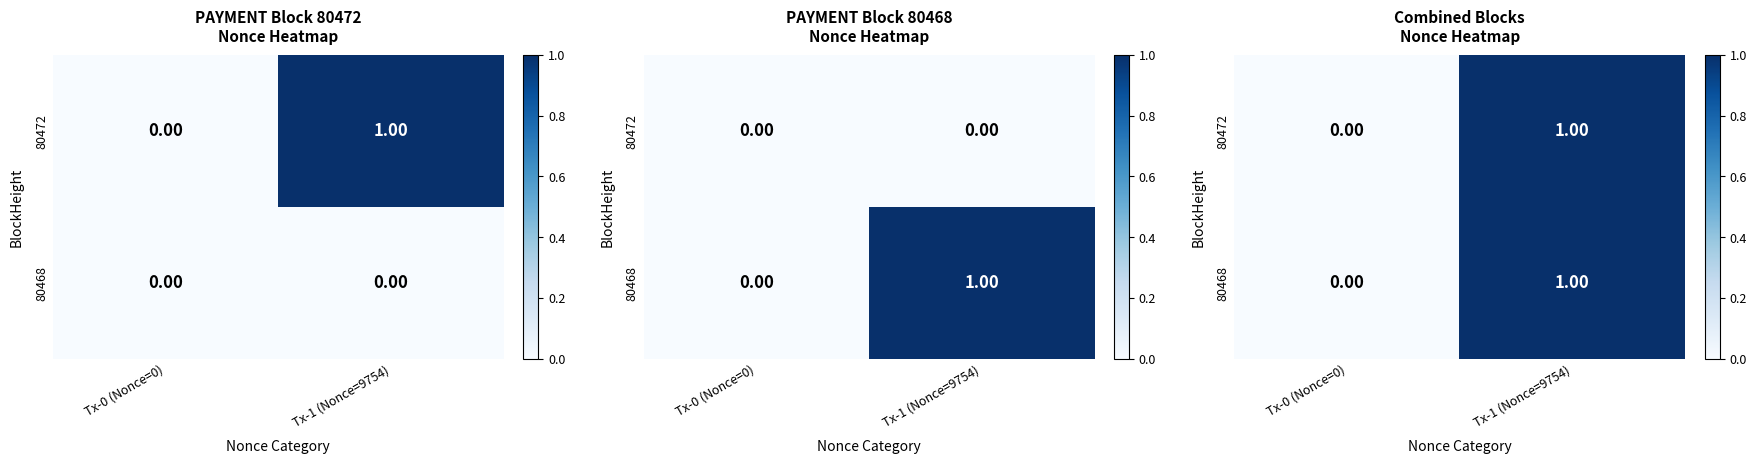

Which series has the largest range (max minus min)?

80472